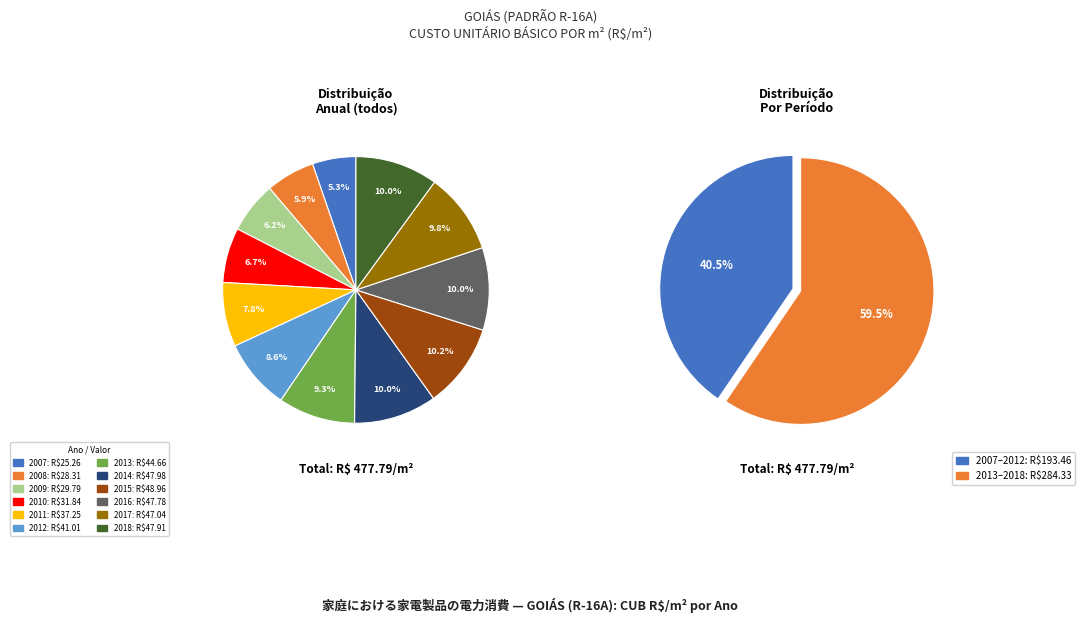

To the nearest percent, what percentage of the pie is 2007?

5%